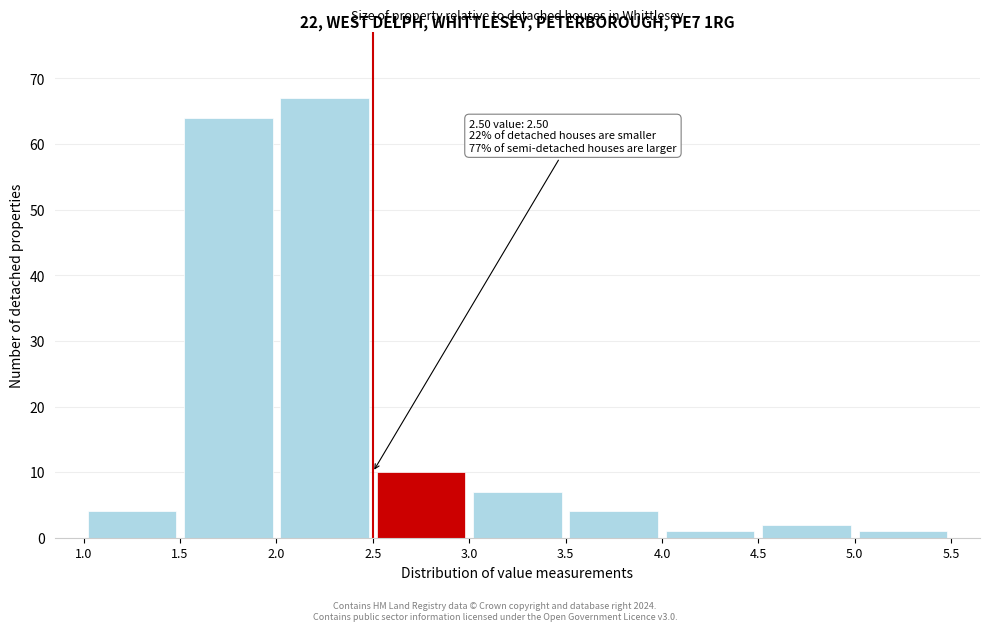

Which range on the x-axis has the tallest bar?

2.0 to 2.5